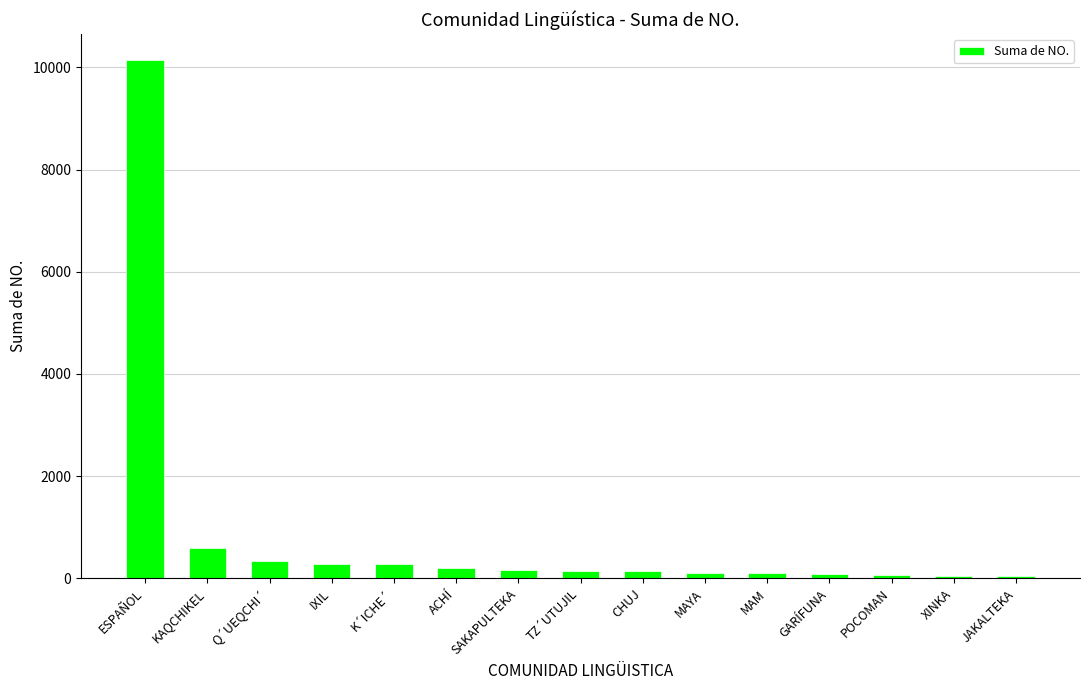

What is the ratio of the value at TZ´UTUJIL to the value at SAKAPULTEKA?

1.0